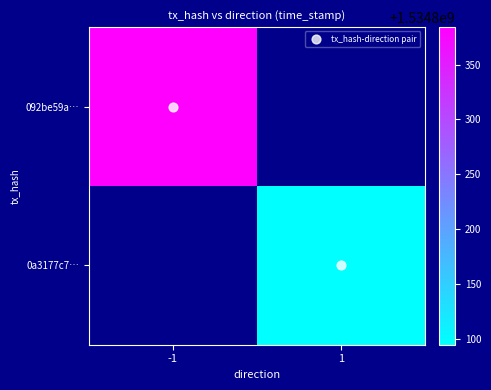

Rank the series by their maximum value, from highest to lowest.

092be59a9ed57ca96ccb72d3f08215f20d51fce, 0a3177c7eec33c41f698bf3185df8c9ae7baae6